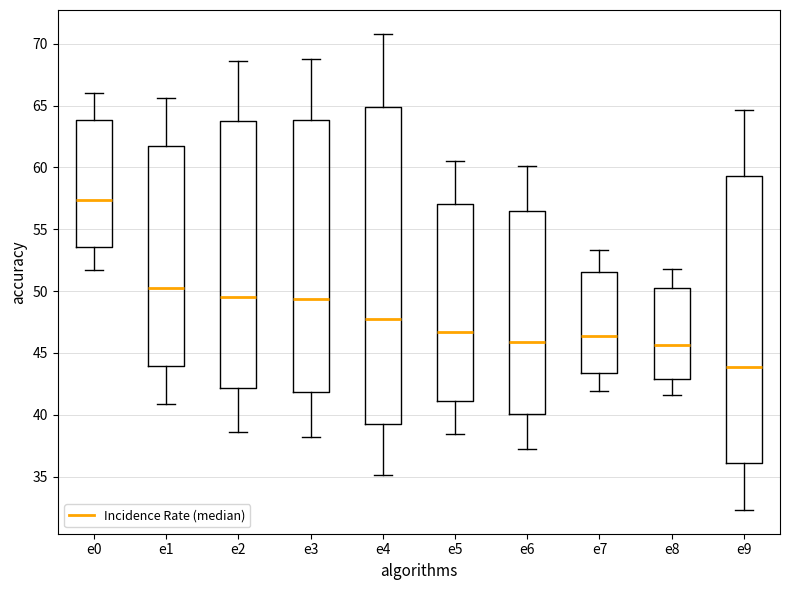

Reading left to right, read every box against the y-axis: the position of its median line, the range the box covers, and the ends of its whiskers. The values are not printed on the chart, so give them approximately, as read against the axis.

e0: median 57.5, box 53.5 to 64.0, whiskers 51.5 to 66.0
e1: median 50.0, box 44.0 to 61.5, whiskers 41.0 to 65.5
e2: median 49.5, box 42.0 to 63.5, whiskers 38.5 to 68.5
e3: median 49.5, box 42.0 to 64.0, whiskers 38.0 to 69.0
e4: median 48.0, box 39.0 to 65.0, whiskers 35.0 to 71.0
e5: median 46.5, box 41.0 to 57.0, whiskers 38.5 to 60.5
e6: median 46.0, box 40.0 to 56.5, whiskers 37.0 to 60.0
e7: median 46.5, box 43.5 to 51.5, whiskers 42.0 to 53.5
e8: median 45.5, box 43.0 to 50.0, whiskers 41.5 to 52.0
e9: median 44.0, box 36.0 to 59.5, whiskers 32.5 to 64.5